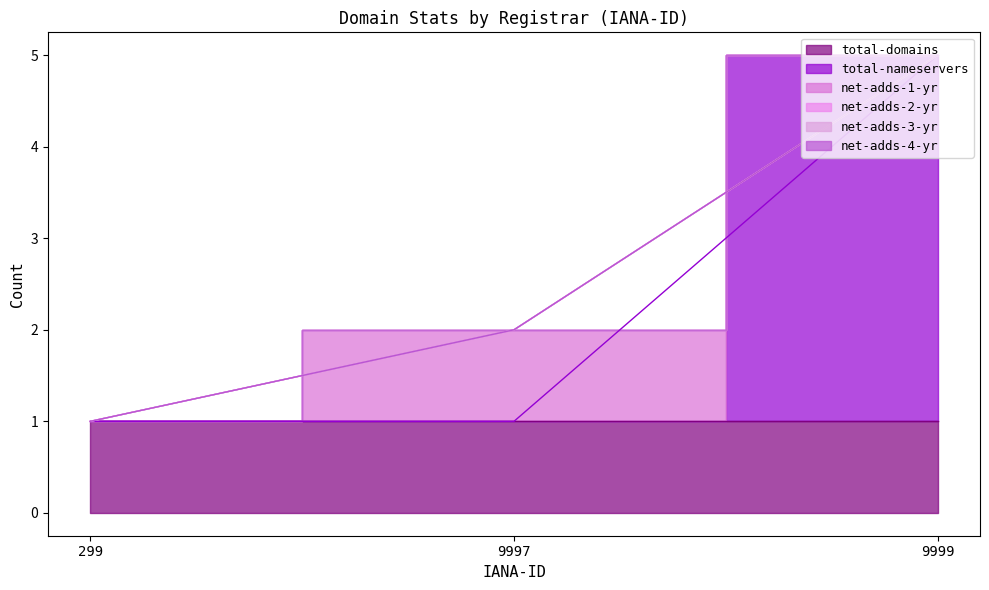

What is the total value across all series at 299?

1